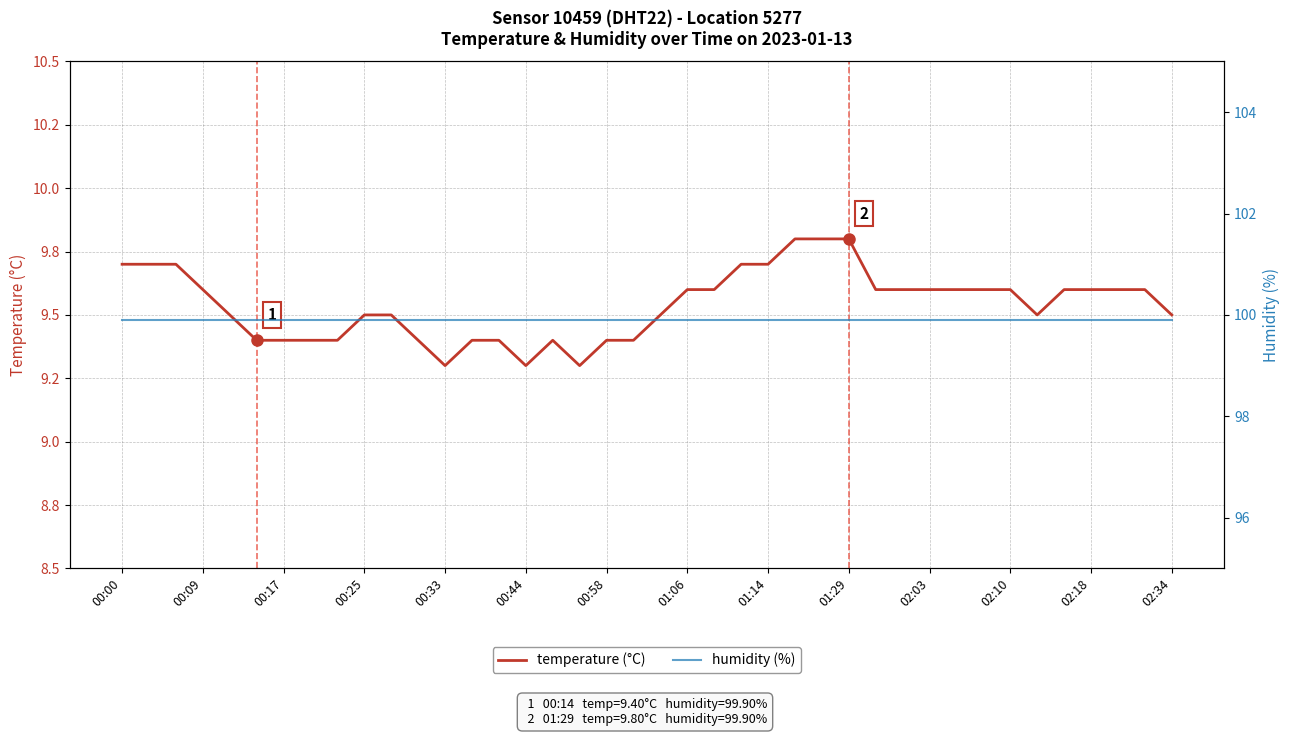

What is the value of the humidity (%) point at the 40th from the left?

99.9